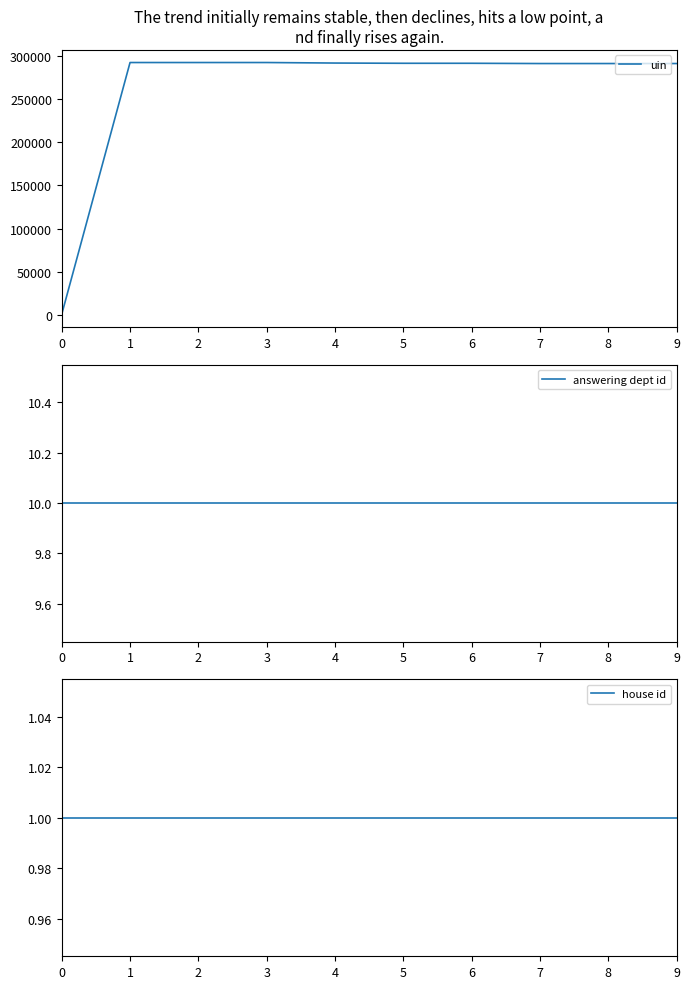

What are all the series names shown in the legend?

uin, answering dept id, house id